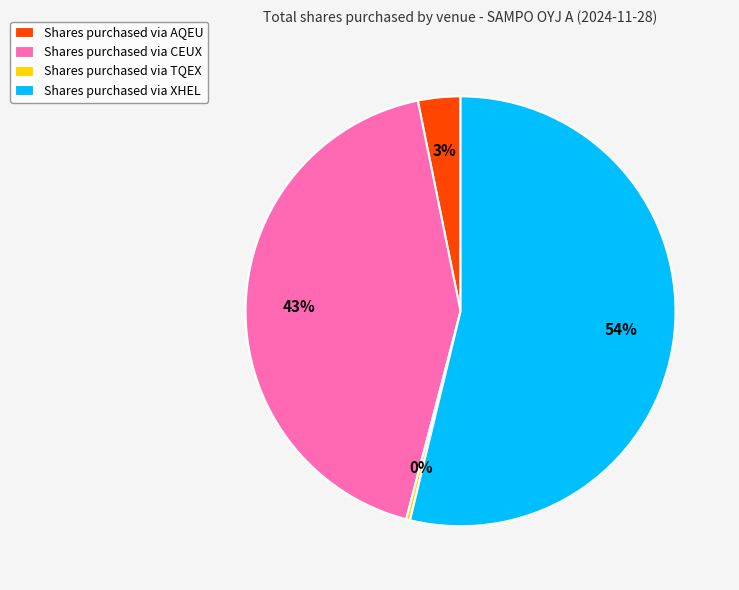

True or false: Shares purchased via CEUX accounts for 43% of the total.

True